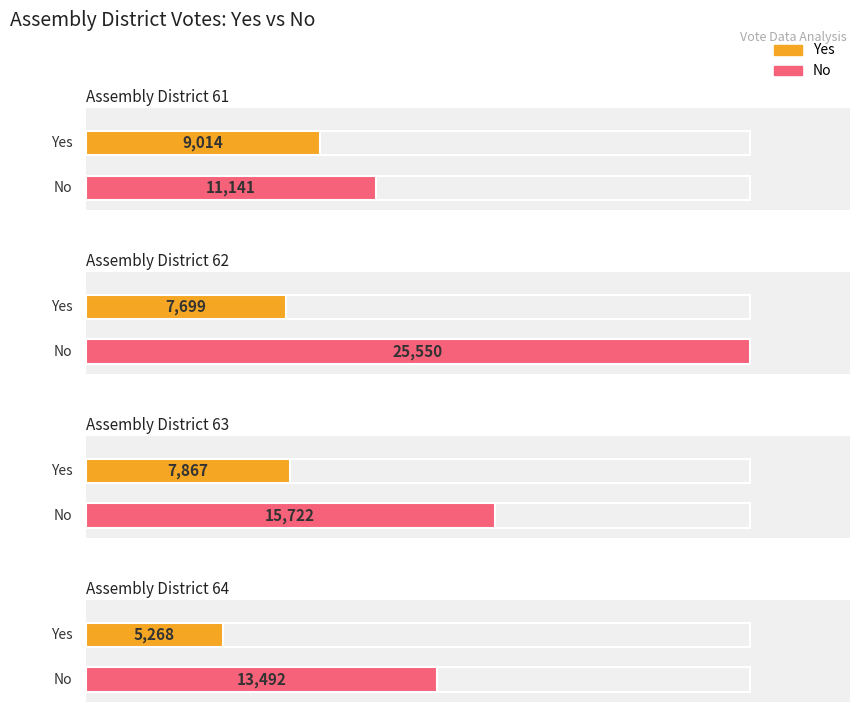

At which category is the sum across all series the highest?

Assembly District 62